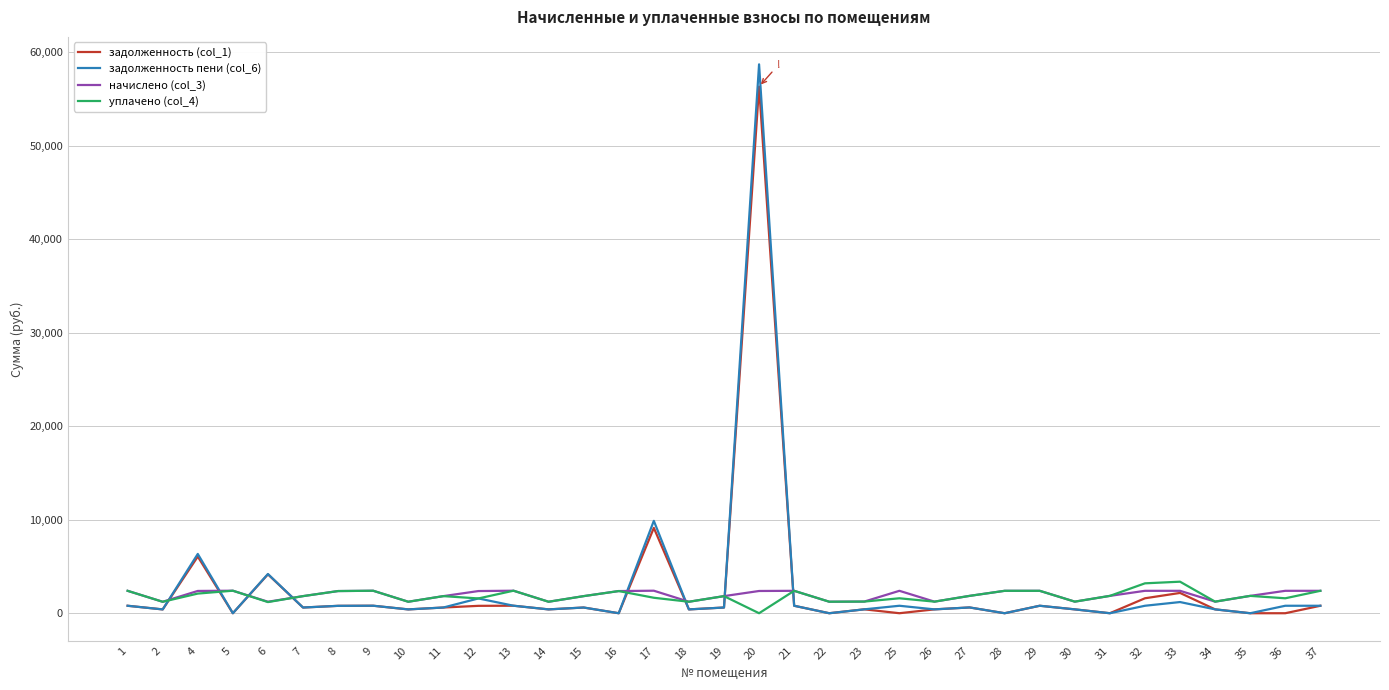

At which category is the sum across all series the highest?

20